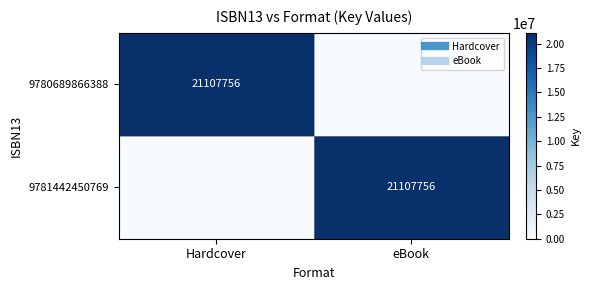

At which category is the sum across all series the highest?

Hardcover